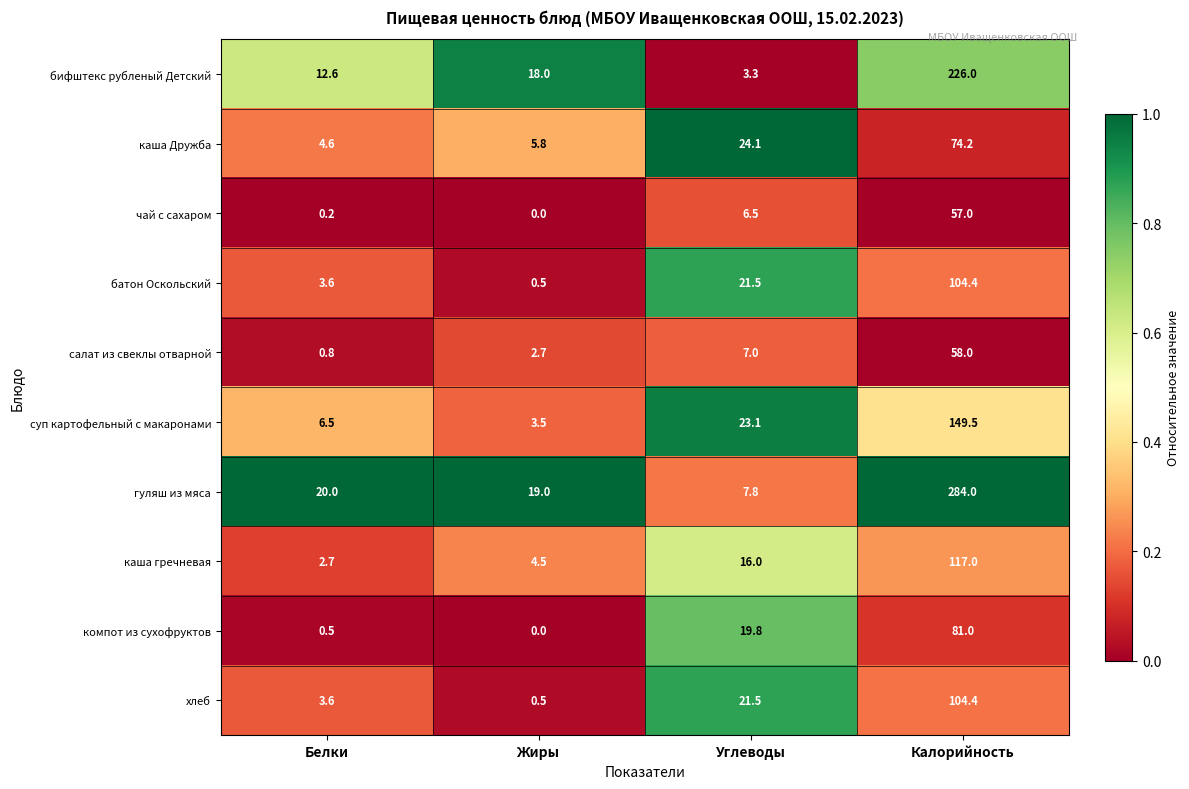

True or false: чай с сахаром has a value of 6.5 at Углеводы.

True